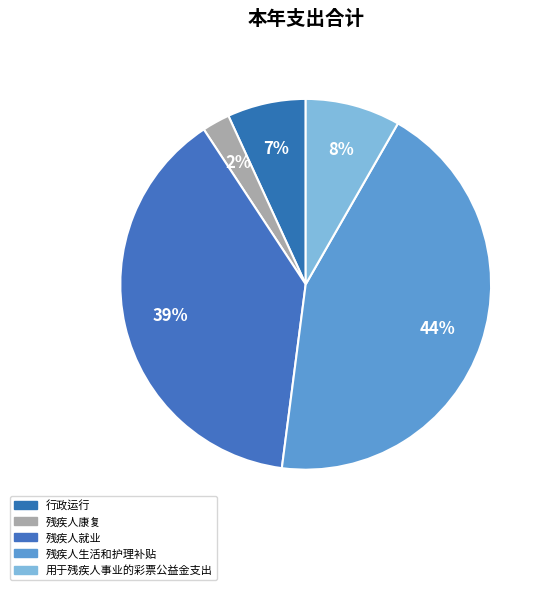

Which has a higher value, 残疾人生活和护理补贴 or 残疾人就业?

残疾人生活和护理补贴